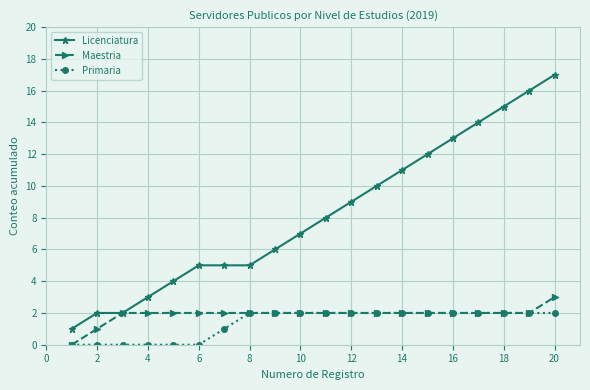

Which series has the largest total across all categories?

Licenciatura